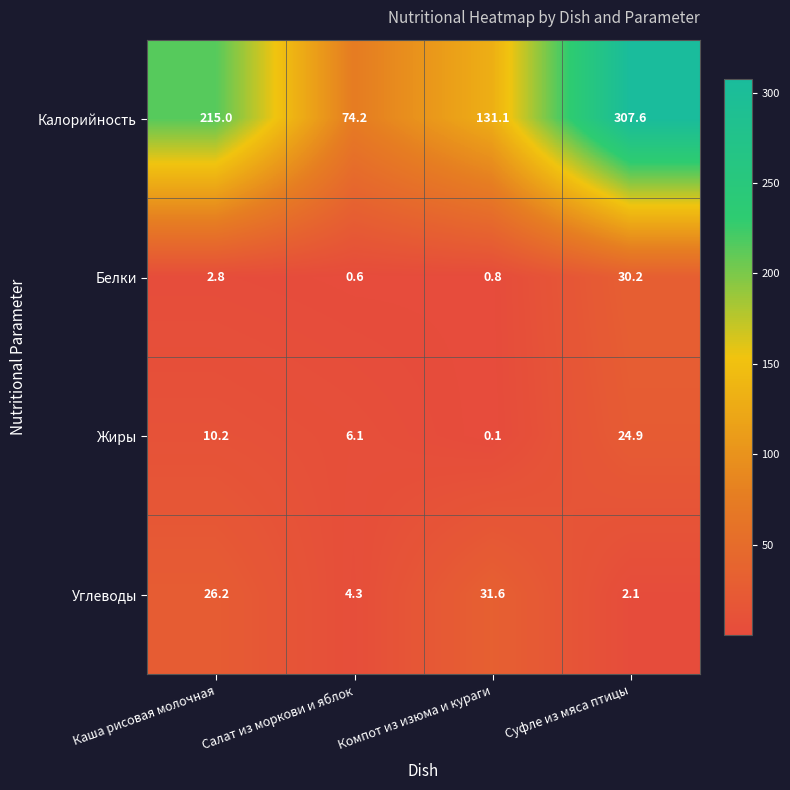

The Жиры series shows 24.9 at Суфле из мяса птицы. True or false?

True